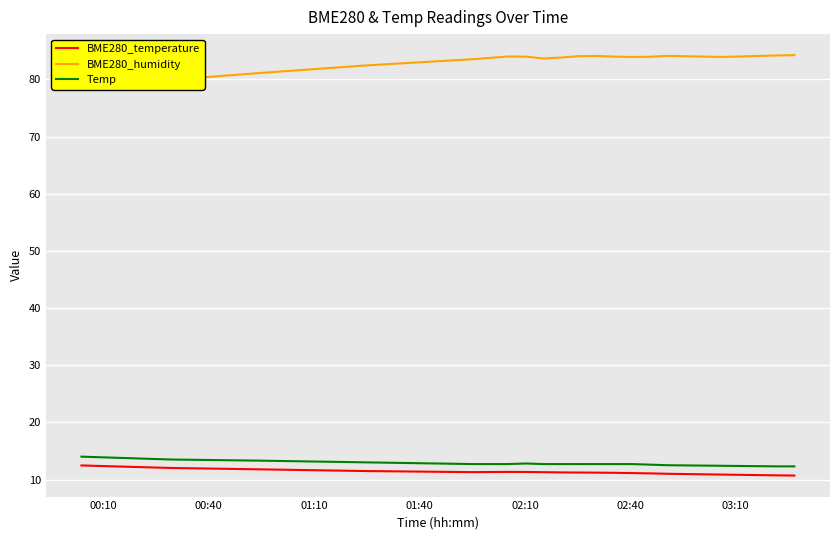

True or false: BME280_temperature and Temp cross at least once.

False